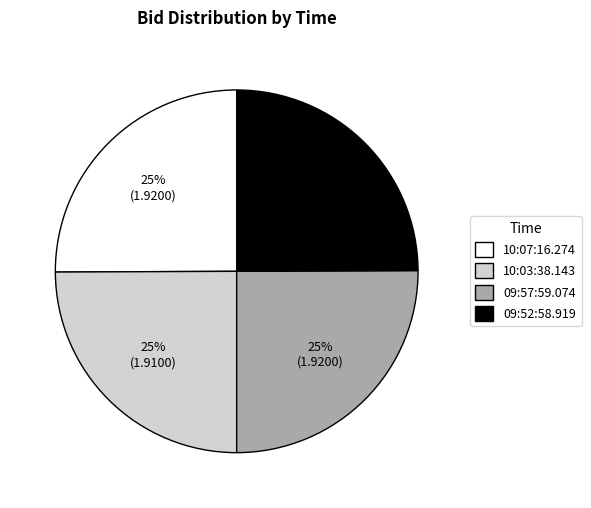

What percentage is the 10:07:16.274 slice, to the nearest percent?

25%